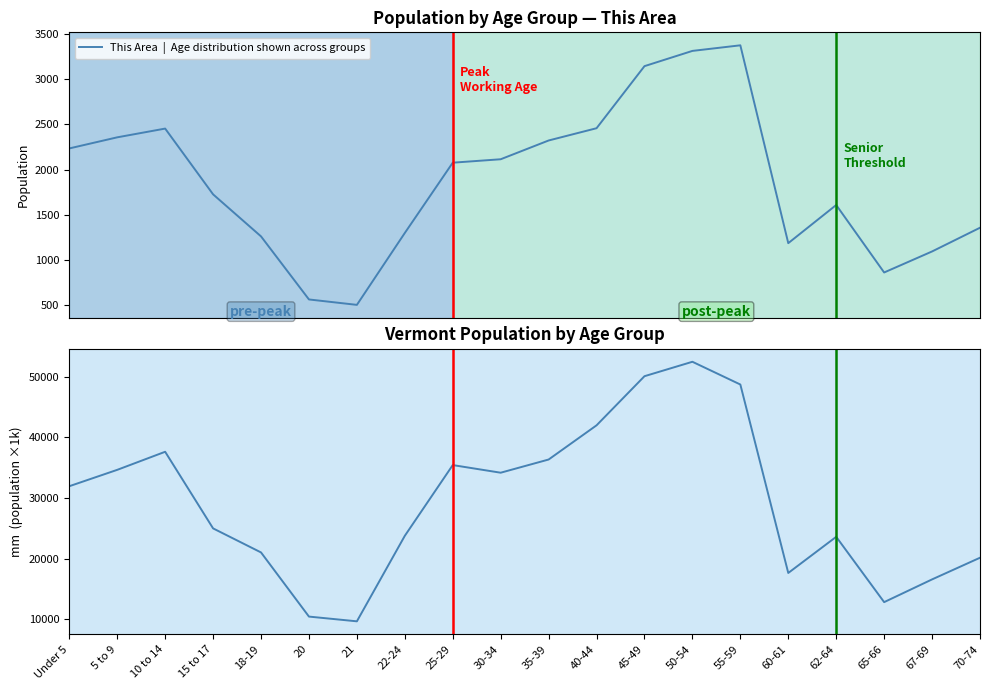

In This Area, how many points are lower than both neighbors (excluding endpoints)?

3